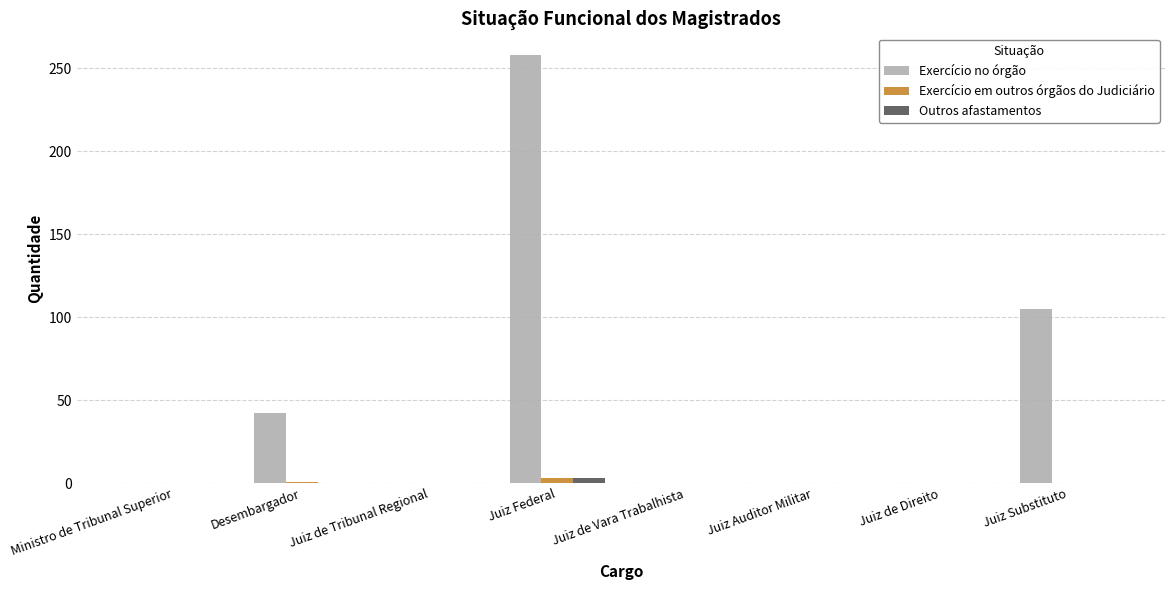

Are the bars grouped side by side (vs. stacked)?

Yes